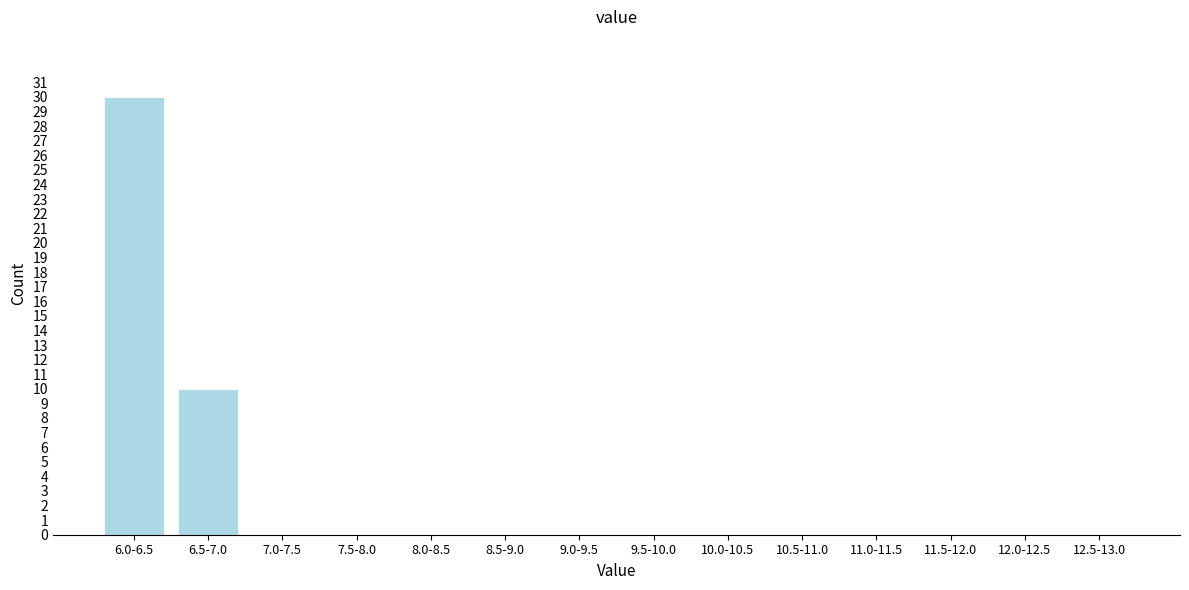

Reading right to left, transcribe all the data shown in this chart.

12.5-13.0=0	12.0-12.5=0	11.5-12.0=0	11.0-11.5=0	10.5-11.0=0	10.0-10.5=0	9.5-10.0=0	9.0-9.5=0	8.5-9.0=0	8.0-8.5=0	7.5-8.0=0	7.0-7.5=0	6.5-7.0=10	6.0-6.5=30